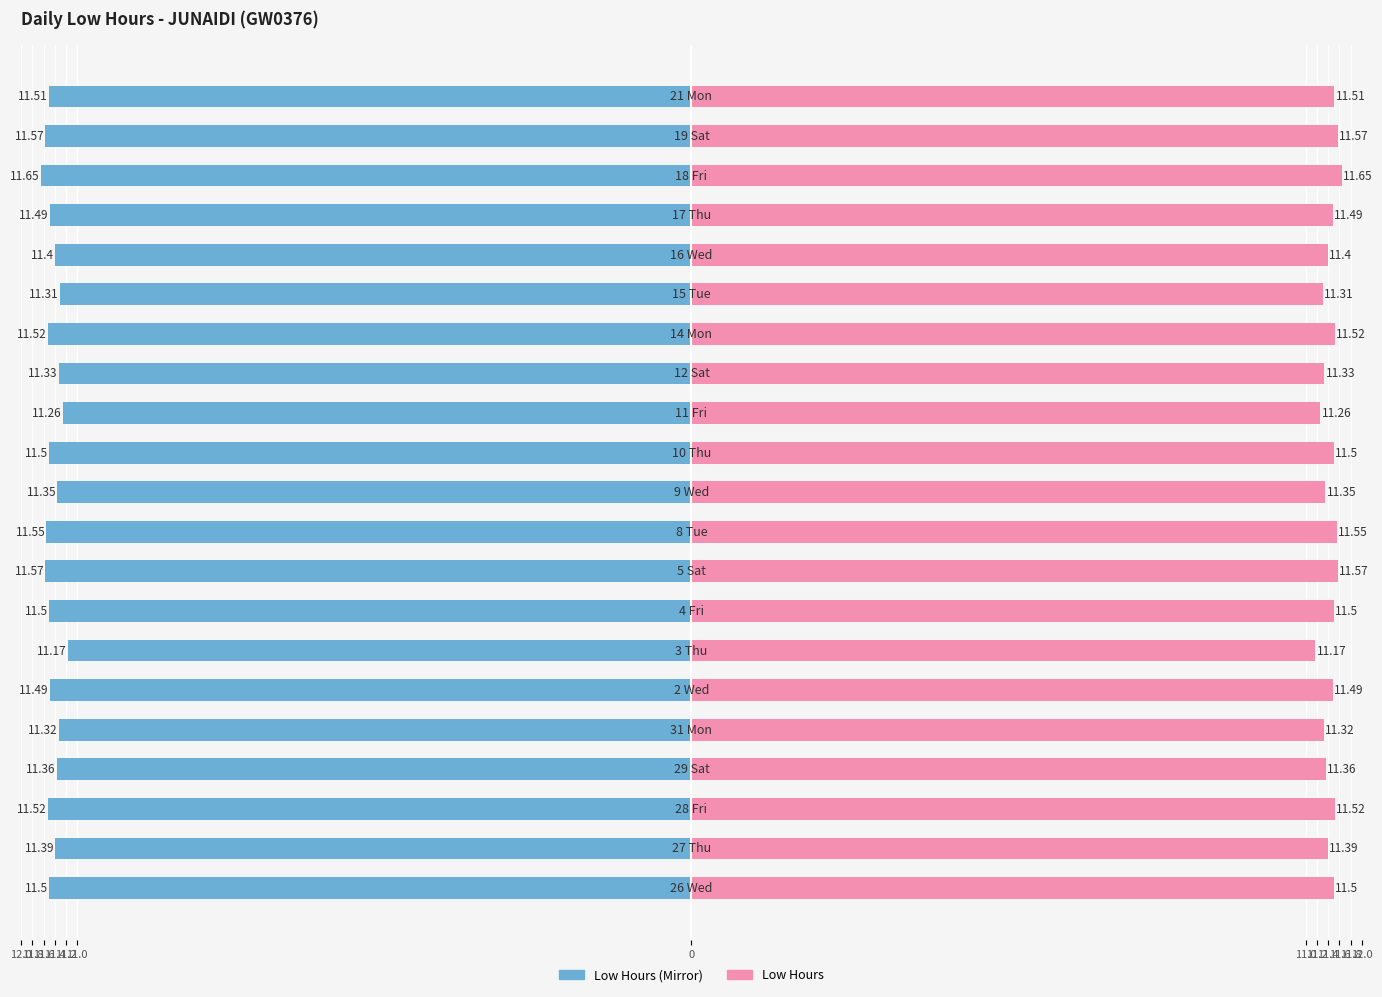

What is the sum of all Low Hours (Left) values?

-240.3